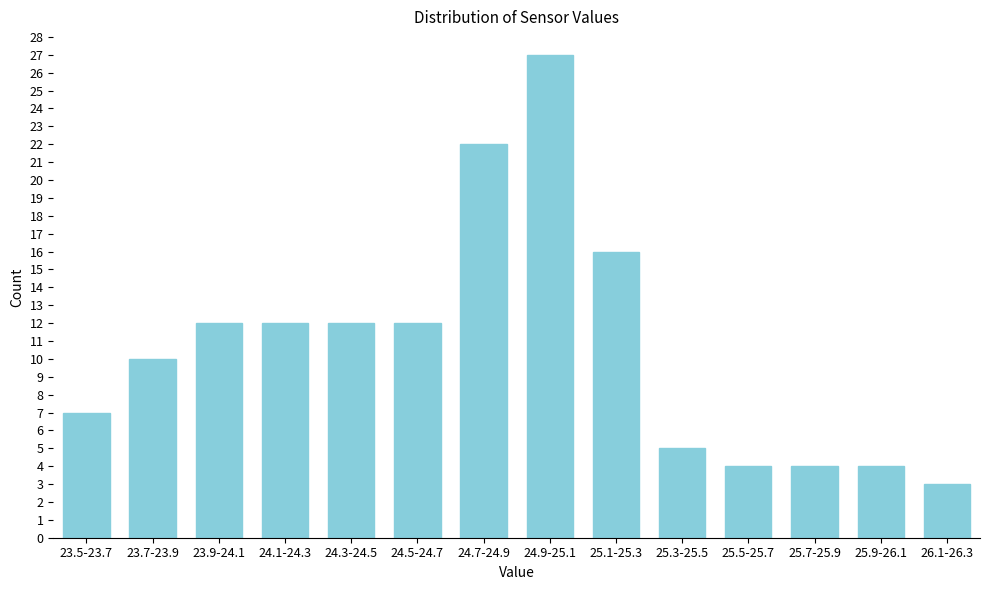

Reading left to right, transcribe all the data shown in this chart.

23.5-23.7=7	23.7-23.9=10	23.9-24.1=12	24.1-24.3=12	24.3-24.5=12	24.5-24.7=12	24.7-24.9=22	24.9-25.1=27	25.1-25.3=16	25.3-25.5=5	25.5-25.7=4	25.7-25.9=4	25.9-26.1=4	26.1-26.3=3